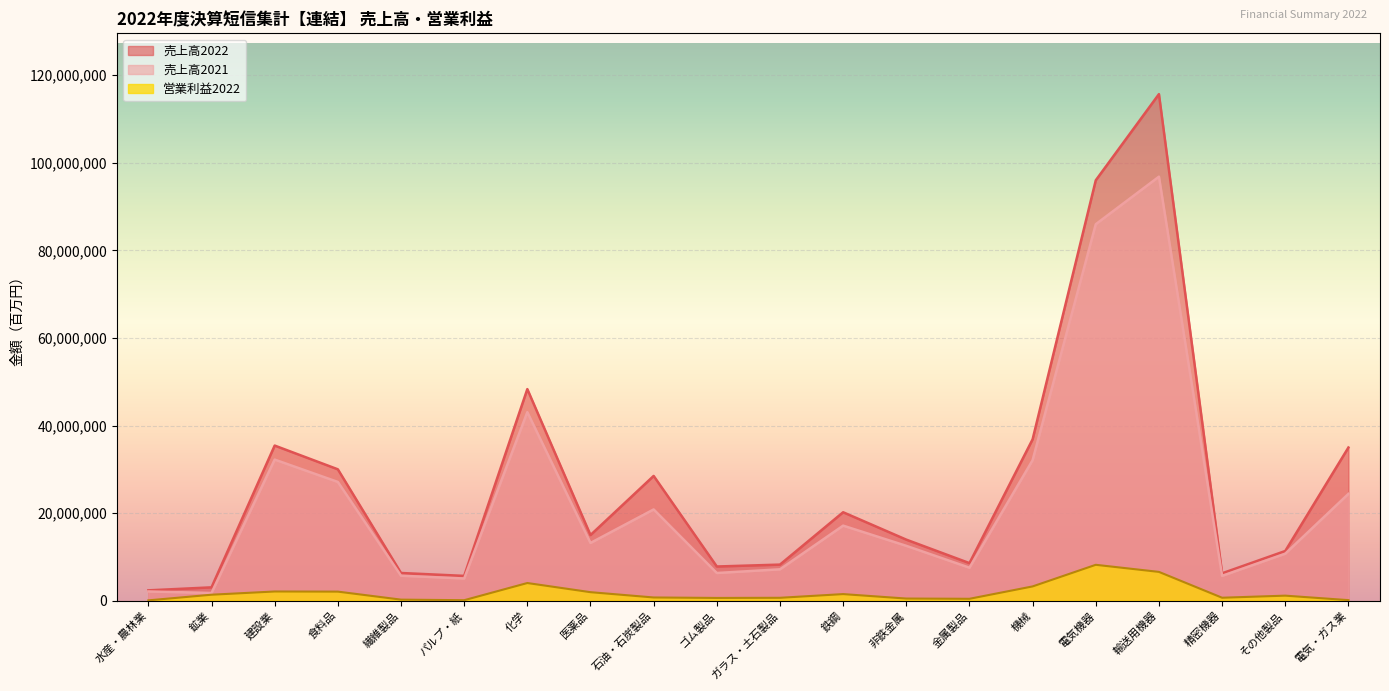

Reading right to left, extract all data points from this chart.

売上高2022: 電気・ガス業=34979983	その他製品=11350662	精密機器=6259005	輸送用機器=115675086	電気機器=95998605	機械=36858162	金属製品=8581037	非鉄金属=13944380	鉄鋼=20199291	ガラス・土石製品=8242796	ゴム製品=7809760	石油・石炭製品=28494801	医薬品=14989405	化学=48318473	パルプ・紙=5667852	繊維製品=6329278	食料品=30003448	建設業=35424425	鉱業=3051280	水産・農林業=2365343
売上高2021: 電気・ガス業=24397191	その他製品=10739086	精密機器=5681478	輸送用機器=96826460	電気機器=85972524	機械=32093210	金属製品=7540019	非鉄金属=12528526	鉄鋼=17142259	ガラス・土石製品=7167225	ゴム製品=6328623	石油・石炭製品=20840981	医薬品=13189621	化学=43052681	パルプ・紙=5073718	繊維製品=5706722	食料品=27119054	建設業=32223790	鉱業=1767657	水産・農林業=2113537
営業利益2022: 電気・ガス業=131351	その他製品=1155222	精密機器=679934	輸送用機器=6578551	電気機器=8198810	機械=3263629	金属製品=437081	非鉄金属=493148	鉄鋼=1508912	ガラス・土石製品=666055	ゴム製品=631832	石油・石炭製品=740102	医薬品=1947898	化学=4038790	パルプ・紙=115168	繊維製品=246530	食料品=2074755	建設業=2105416	鉱業=1369058	水産・農林業=78307